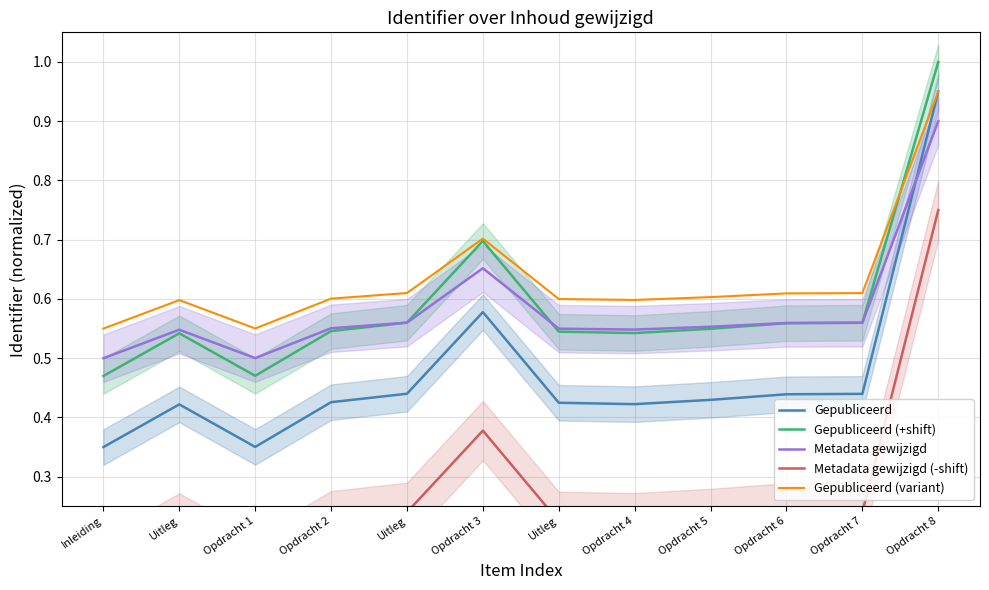

Is the value of Metadata gewijzigd at Opdracht 5 greater than the value of Gepubliceerd (+shift) at Opdracht 3?

No